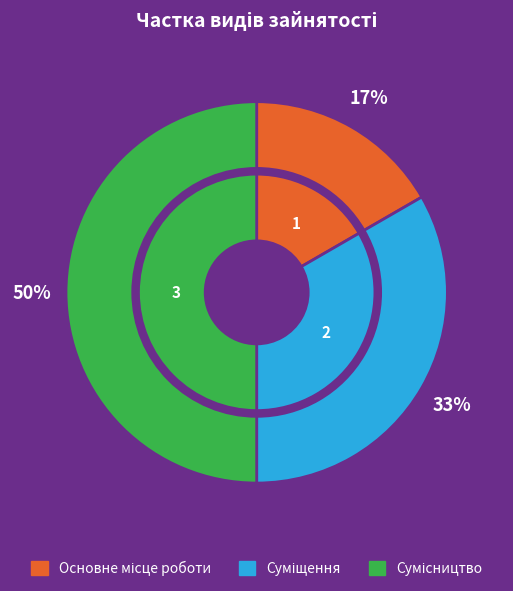

Which category has the smallest portion of the pie?

Основне місце роботи